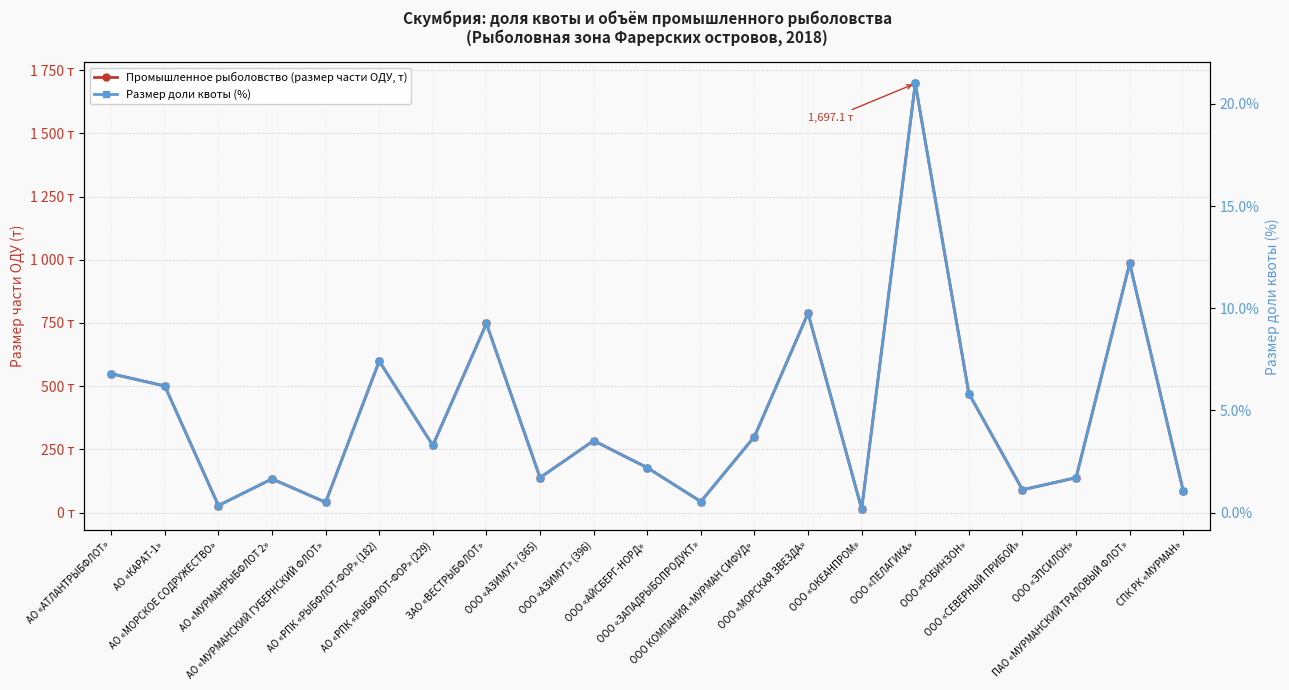

Does the chart display data point markers on the line(s)?

Yes